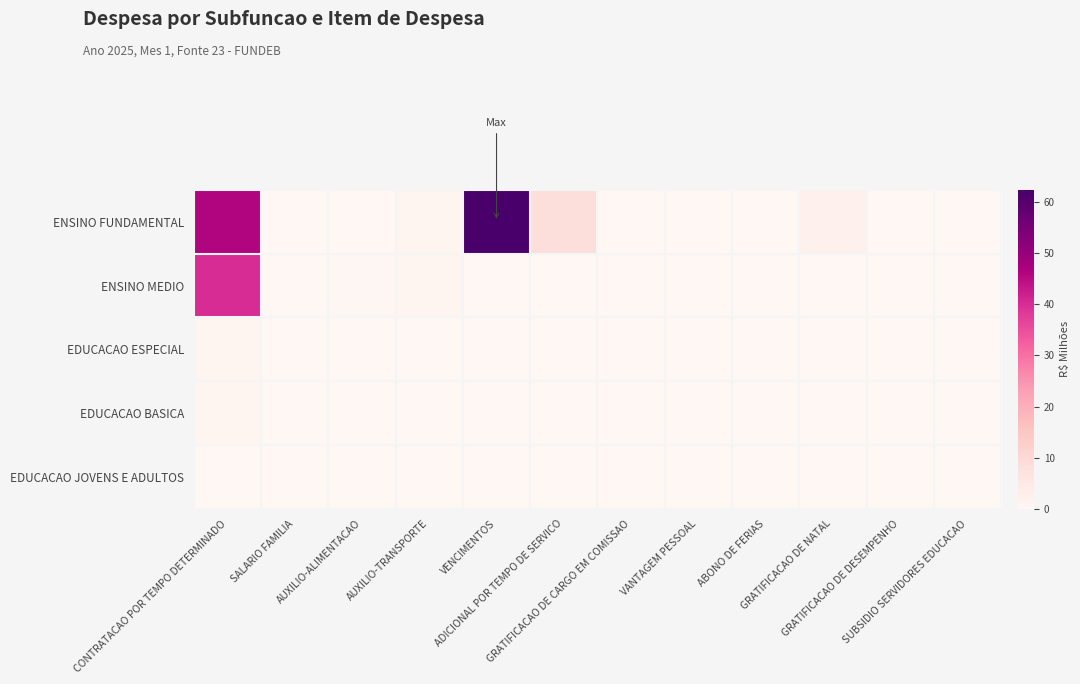

Reading left to right, transcribe all the data shown in this chart.

ENSINO FUNDAMENTAL: CONTRATACAO POR TEMPO DETERMINADO=46.1	SALARIO FAMILIA=0.1	AUXILIO-ALIMENTACAO=0.2	AUXILIO-TRANSPORTE=1.1	VENCIMENTOS=62.4	ADICIONAL POR TEMPO DE SERVICO=8.2	GRATIFICACAO DE CARGO EM COMISSAO=0.1	VANTAGEM PESSOAL=0.1	ABONO DE FERIAS=0.0	GRATIFICACAO DE NATAL=2.4	GRATIFICACAO DE DESEMPENHO=0.0	SUBSIDIO SERVIDORES EDUCACAO=0.0
ENSINO MEDIO: CONTRATACAO POR TEMPO DETERMINADO=40.1	SALARIO FAMILIA=0.1	AUXILIO-ALIMENTACAO=0.3	AUXILIO-TRANSPORTE=1.0	VENCIMENTOS=0.0	ADICIONAL POR TEMPO DE SERVICO=0.0	GRATIFICACAO DE CARGO EM COMISSAO=0.0	VANTAGEM PESSOAL=0.0	ABONO DE FERIAS=0.0	GRATIFICACAO DE NATAL=0.0	GRATIFICACAO DE DESEMPENHO=0.0	SUBSIDIO SERVIDORES EDUCACAO=0.0
EDUCACAO ESPECIAL: CONTRATACAO POR TEMPO DETERMINADO=1.1	SALARIO FAMILIA=0.0	AUXILIO-ALIMENTACAO=0.0	AUXILIO-TRANSPORTE=0.1	VENCIMENTOS=0.0	ADICIONAL POR TEMPO DE SERVICO=0.0	GRATIFICACAO DE CARGO EM COMISSAO=0.0	VANTAGEM PESSOAL=0.0	ABONO DE FERIAS=0.0	GRATIFICACAO DE NATAL=0.0	GRATIFICACAO DE DESEMPENHO=0.0	SUBSIDIO SERVIDORES EDUCACAO=0.0
EDUCACAO BASICA: CONTRATACAO POR TEMPO DETERMINADO=0.6	SALARIO FAMILIA=0.0	AUXILIO-ALIMENTACAO=0.1	AUXILIO-TRANSPORTE=0.0	VENCIMENTOS=0.0	ADICIONAL POR TEMPO DE SERVICO=0.0	GRATIFICACAO DE CARGO EM COMISSAO=0.0	VANTAGEM PESSOAL=0.0	ABONO DE FERIAS=0.0	GRATIFICACAO DE NATAL=0.0	GRATIFICACAO DE DESEMPENHO=0.0	SUBSIDIO SERVIDORES EDUCACAO=0.0
EDUCACAO JOVENS E ADULTOS: CONTRATACAO POR TEMPO DETERMINADO=0.0	SALARIO FAMILIA=0.0	AUXILIO-ALIMENTACAO=0.0	AUXILIO-TRANSPORTE=0.0	VENCIMENTOS=0.0	ADICIONAL POR TEMPO DE SERVICO=0.0	GRATIFICACAO DE CARGO EM COMISSAO=0.0	VANTAGEM PESSOAL=0.0	ABONO DE FERIAS=0.0	GRATIFICACAO DE NATAL=0.0	GRATIFICACAO DE DESEMPENHO=0.0	SUBSIDIO SERVIDORES EDUCACAO=0.0